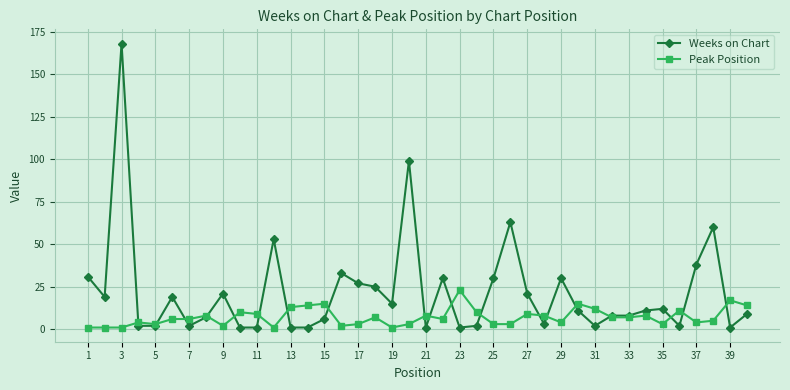

What is the highest value of the Weeks on Chart series?

168